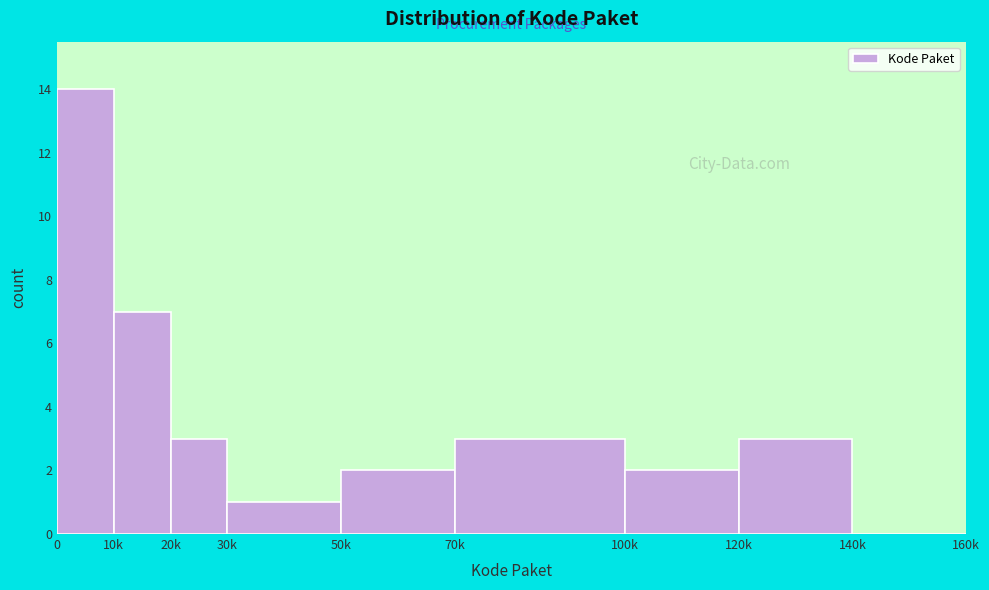

Reading left to right, what are all the values shown in this chart?

0=14	10k=7	20k=3	30k=1	50k=2	70k=3	100k=2	120k=3	140k=0